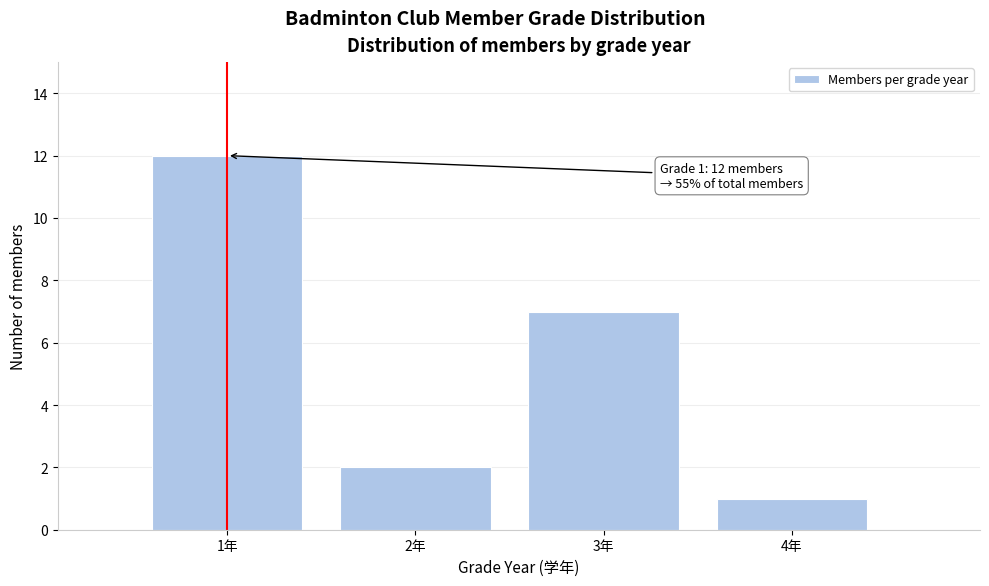

Which range on the x-axis has the tallest bar?

0.5 to 1.5